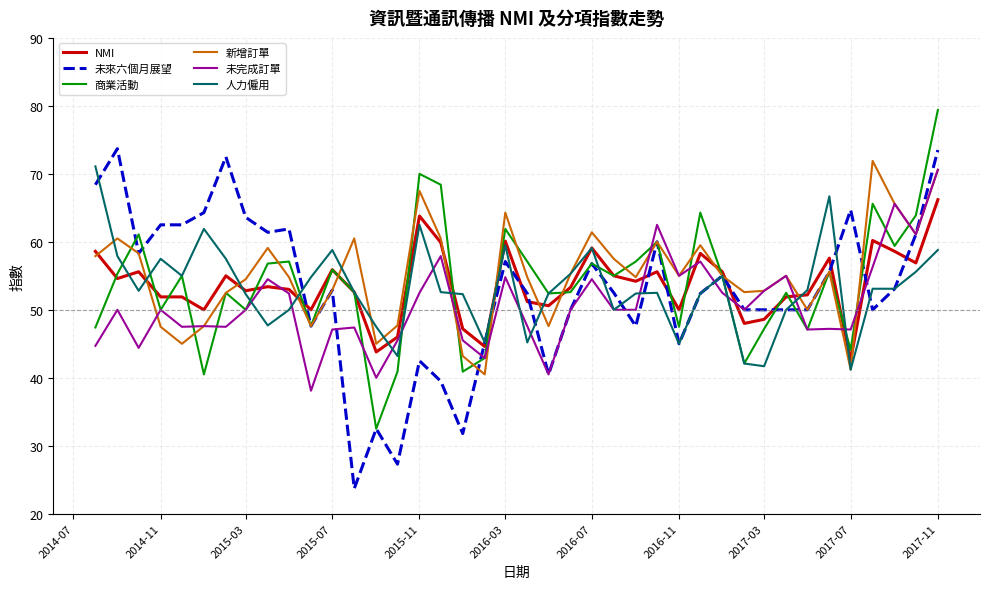

Which series has the largest range (max minus min)?

未來六個月展望